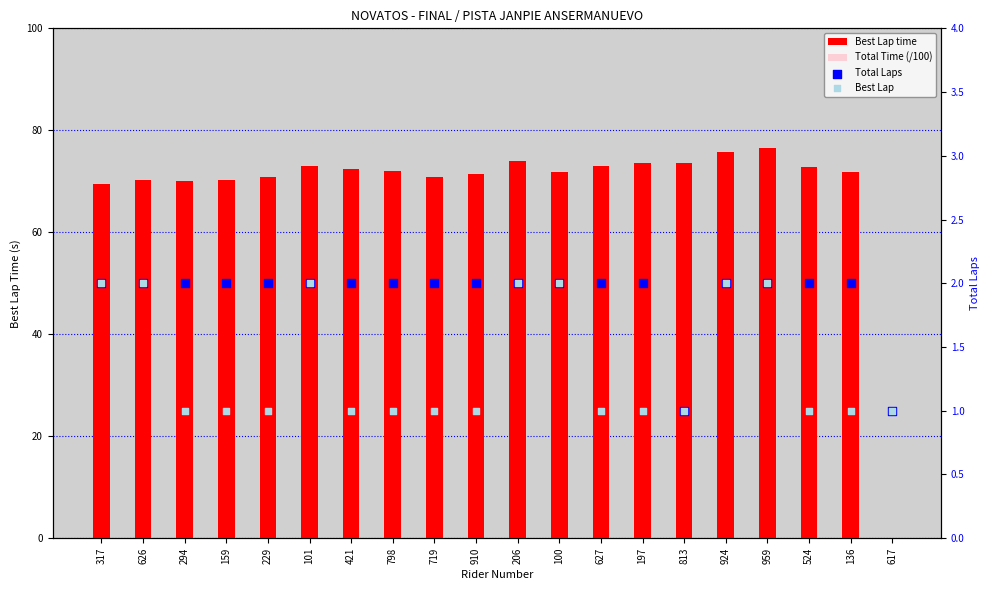

At how many categories does at least one series exceed 10?

19